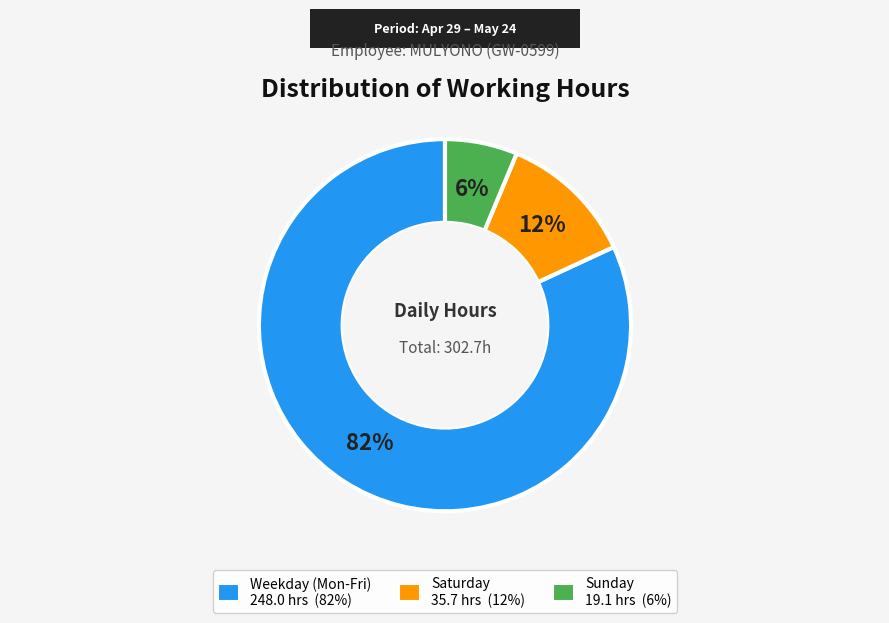

To the nearest percent, what is the difference between the largest and smallest slice percentages?

76%